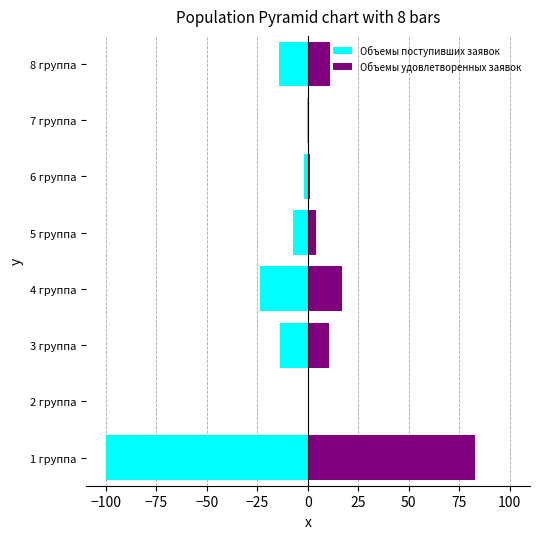

What is the greatest value displayed?

82.9